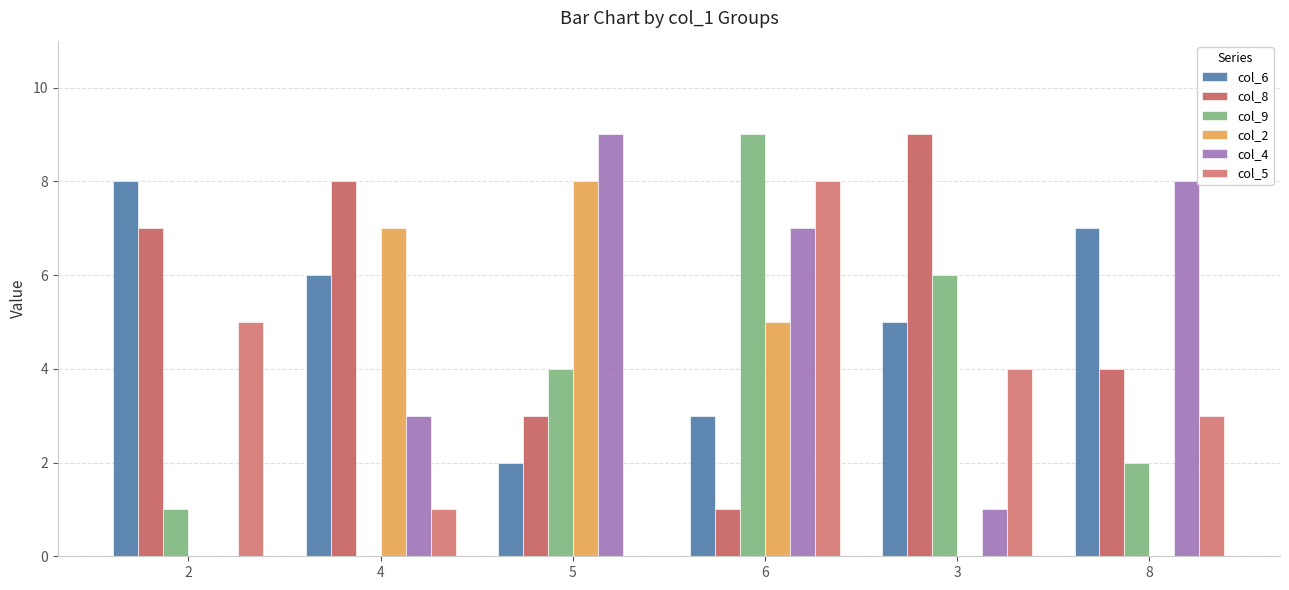

The col_6 series shows 7 at 8. True or false?

True